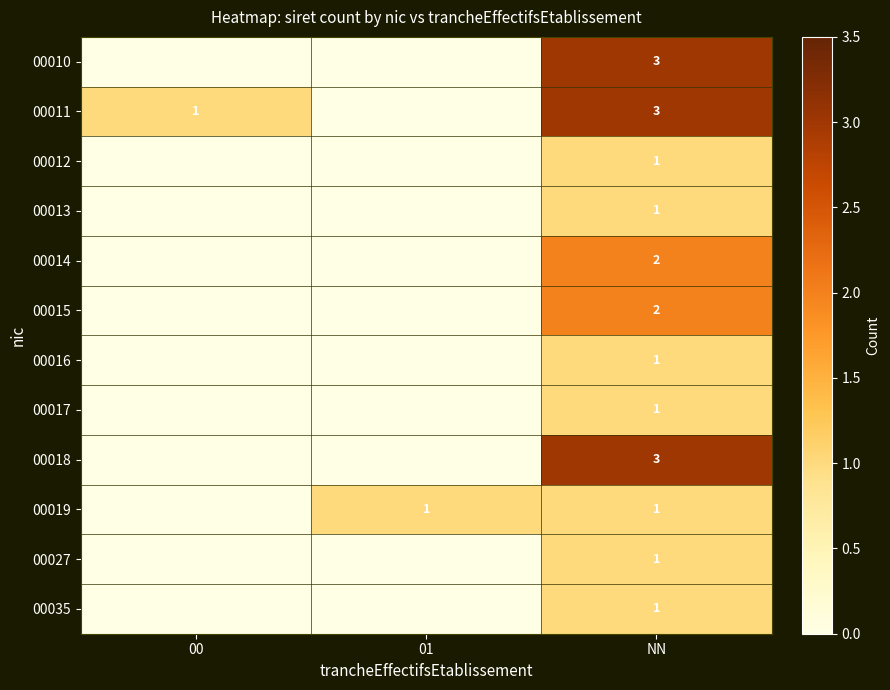

True or false: 00027 has a value of 0 at NN.

False